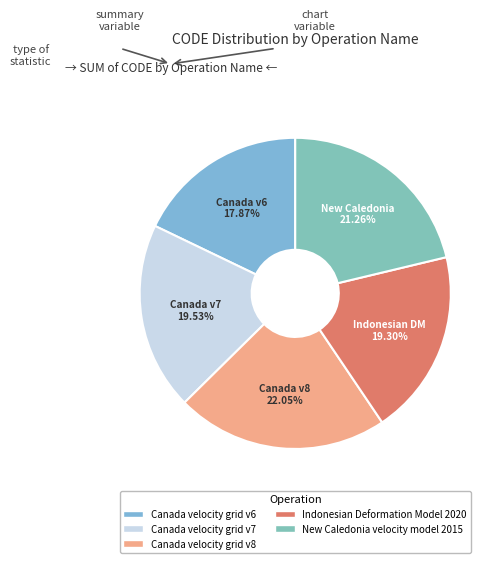

Does Canada velocity grid v7 represent more than half of the total?

No